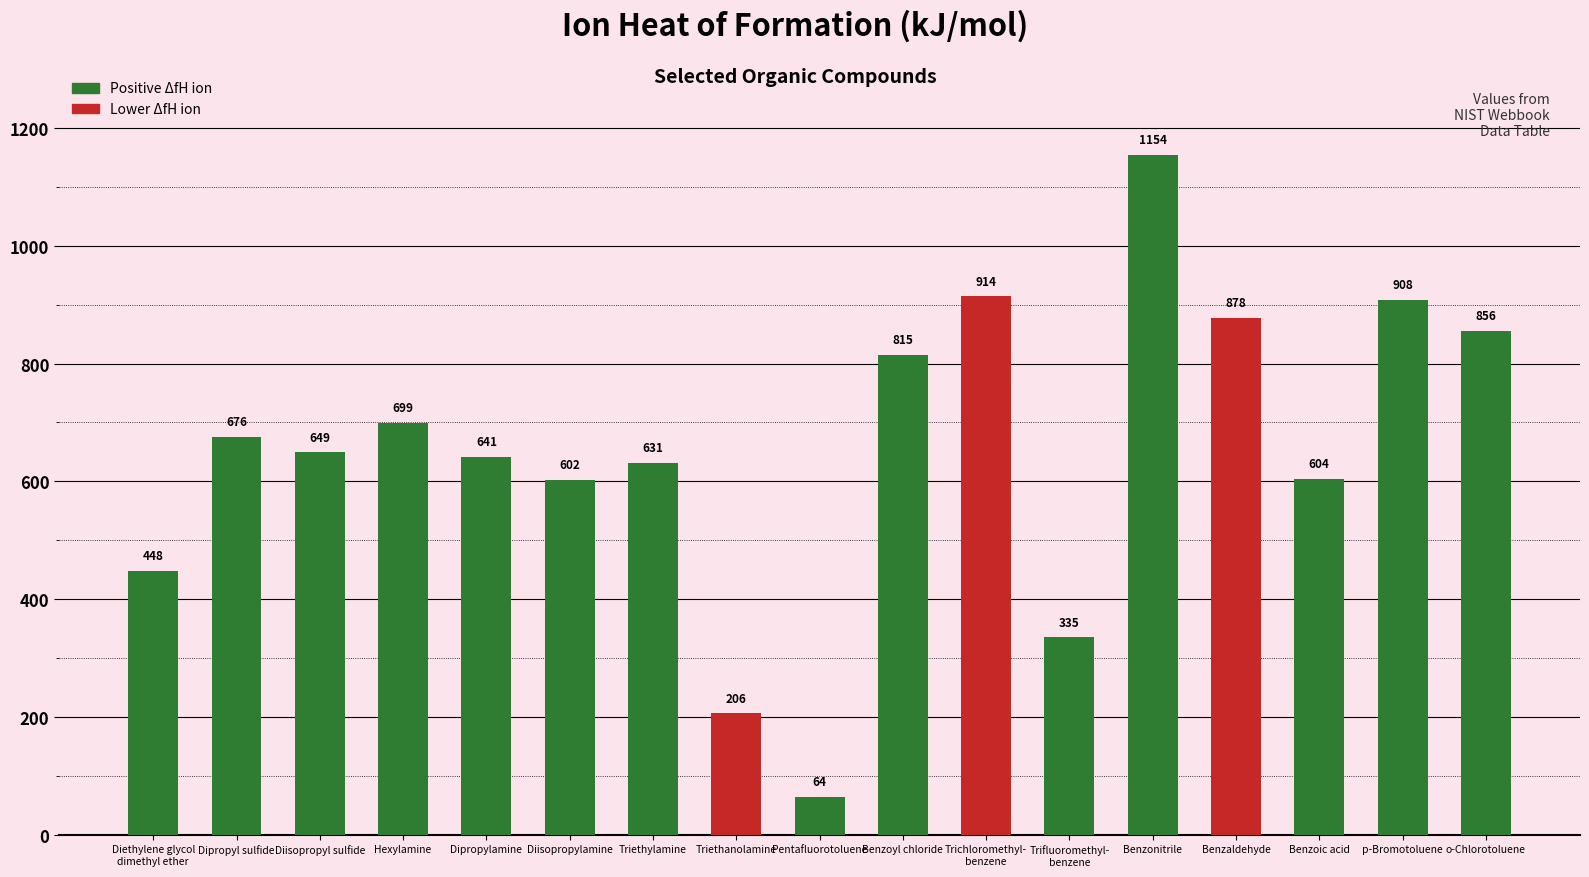

What is the smallest value displayed?

64